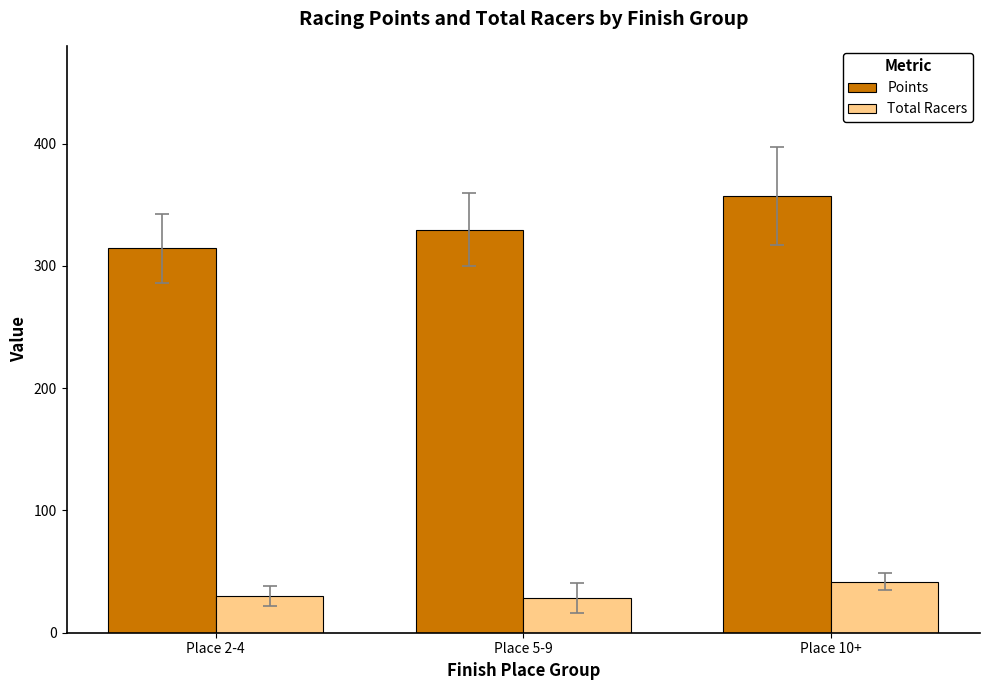

Rank the series by their maximum value, from highest to lowest.

Points, Total Racers